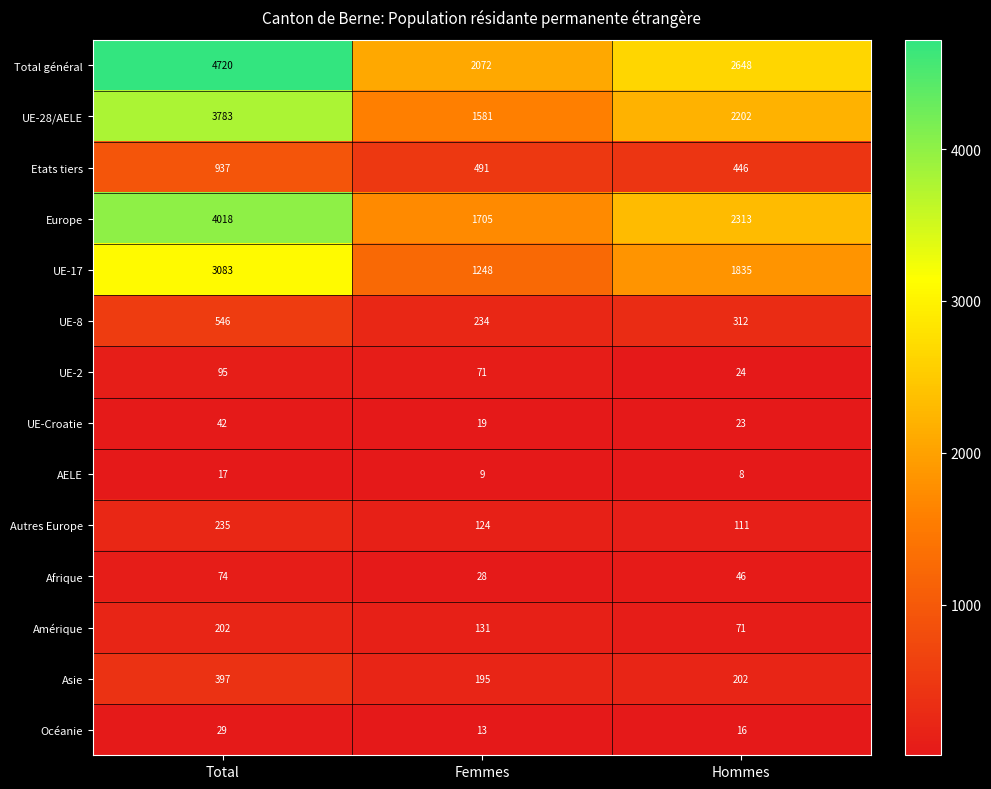

What is the maximum value shown in the chart?

4720